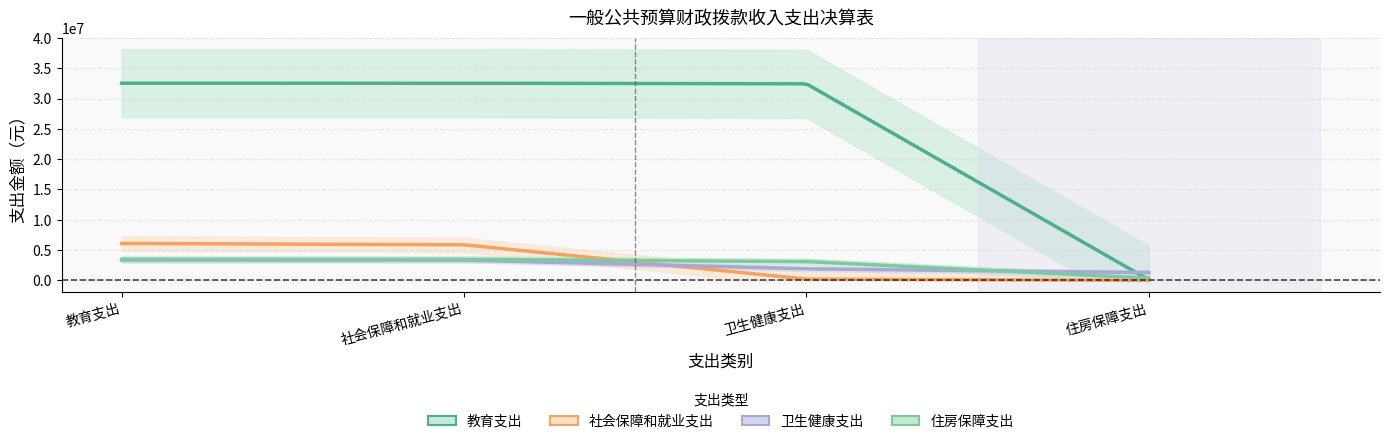

Which category has the highest value across all series?

教育支出